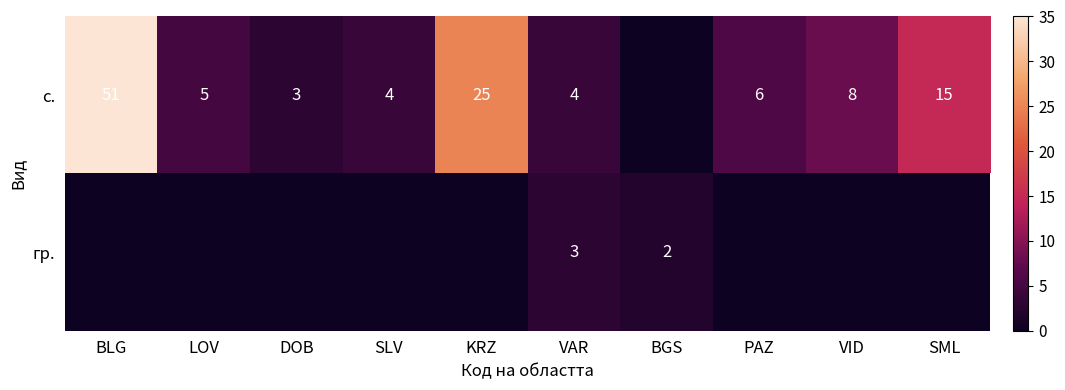

The value of с. at SLV is 4. True or false?

True